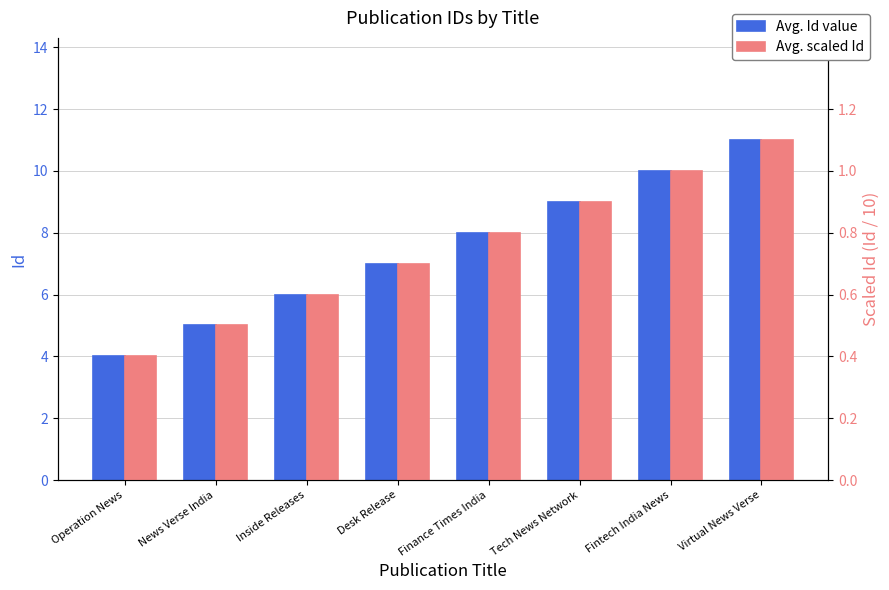

How many data points does each series have?

8